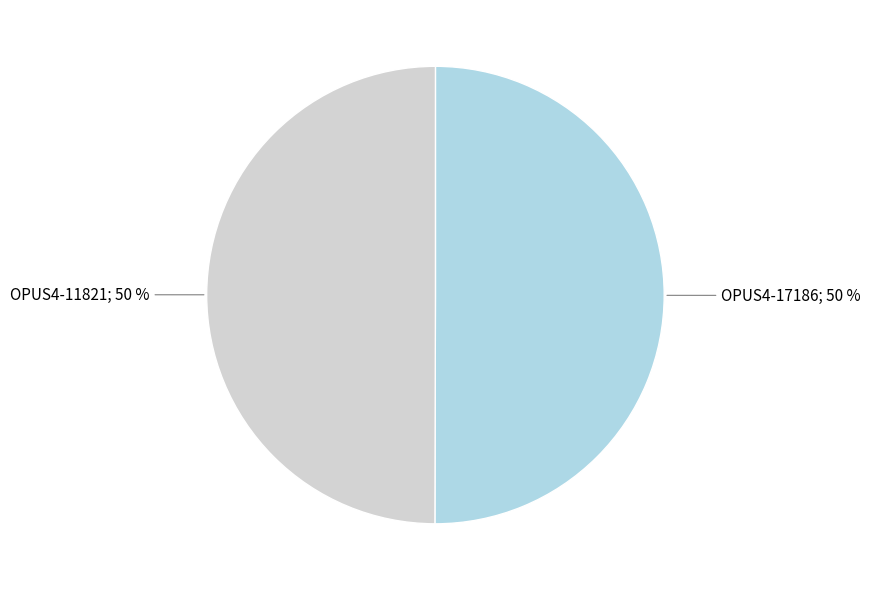

Count the number of slices in the pie.

2